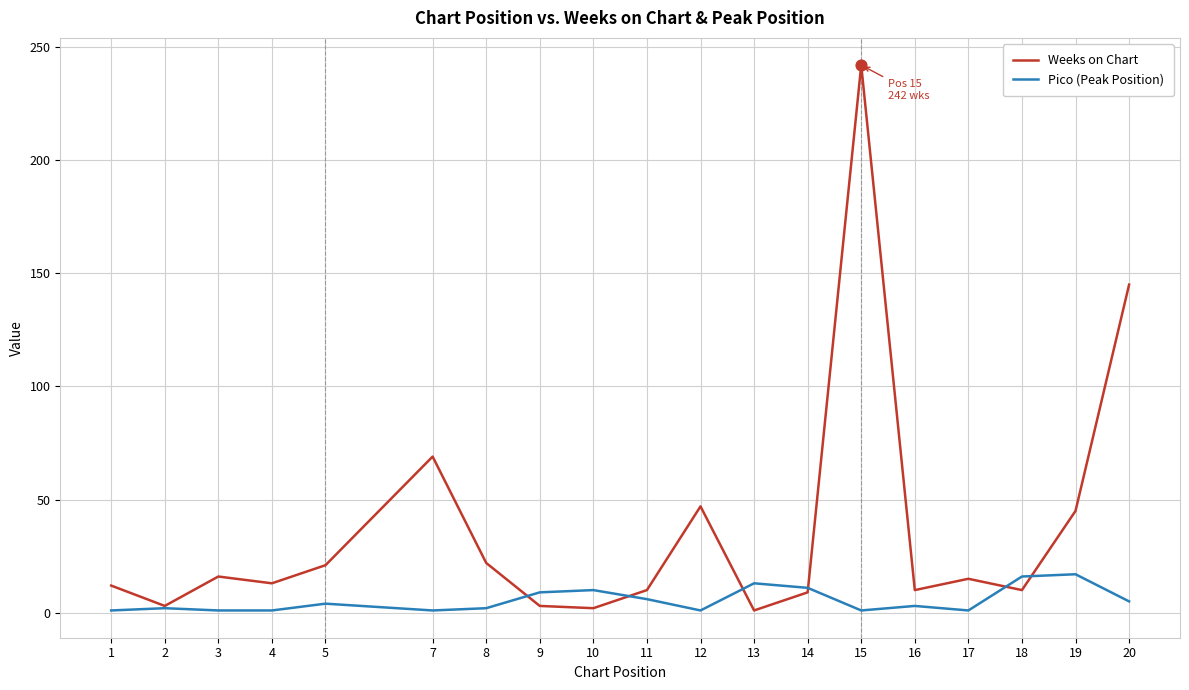

At how many categories does at least one series exceed 77?

2